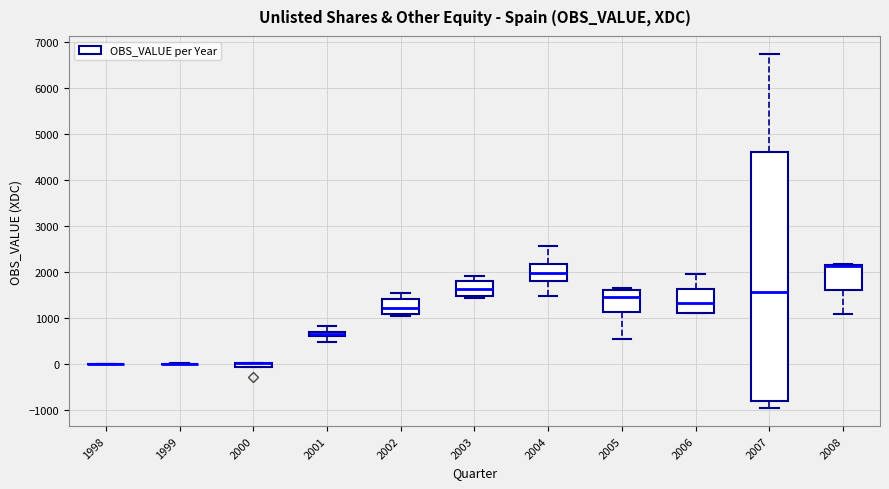

Comparing the boxes themselves (not the whiskers), which one is the tallest?

2007